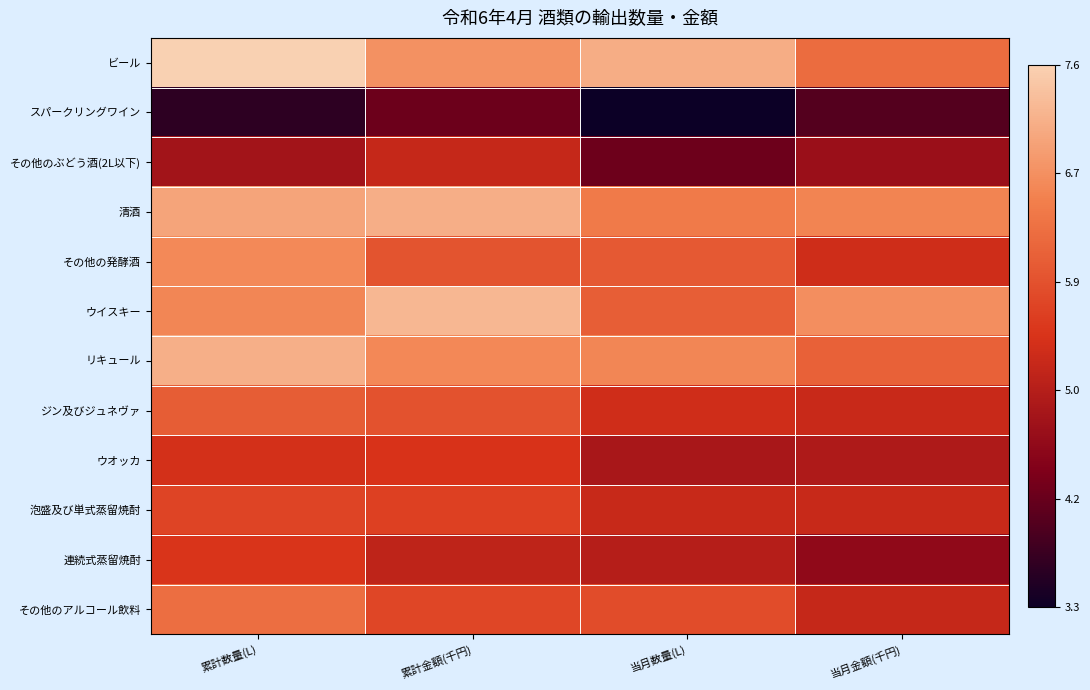

Between 累計金額(千円) and 当月数量(L), which is larger?

当月数量(L)